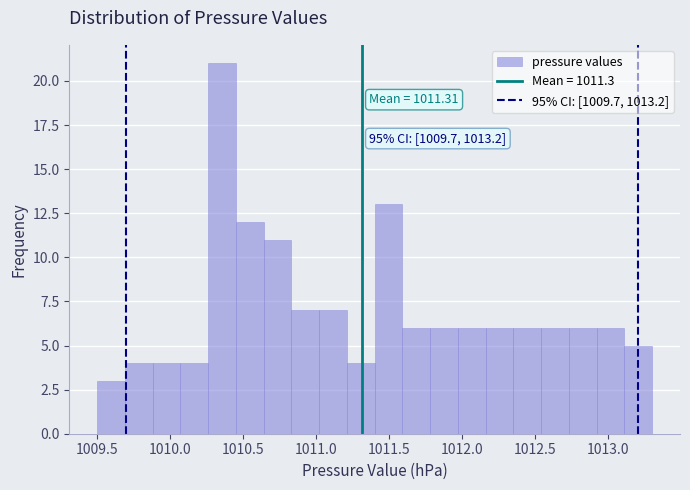

Around what value on the x-axis is the tallest bar? Give the approximate position of its centre, as read against the axis.

1010.35